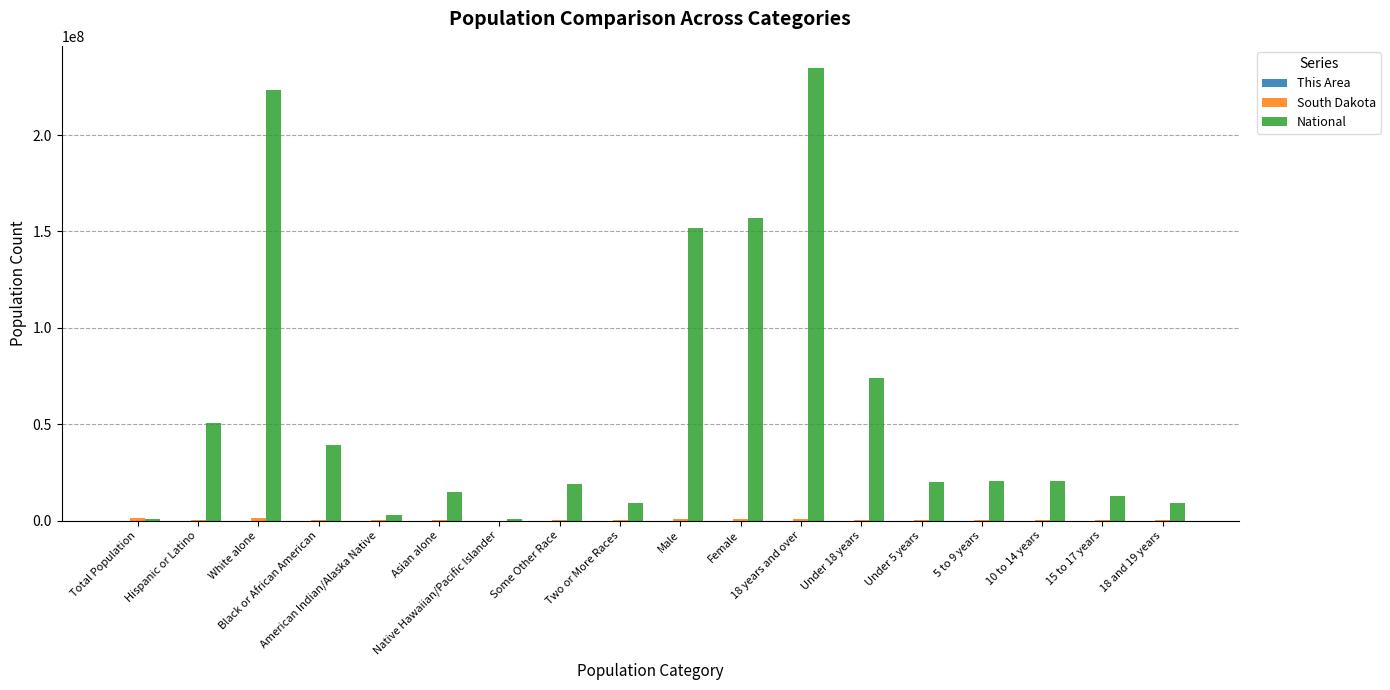

What is the sum of all National values?

1060727302